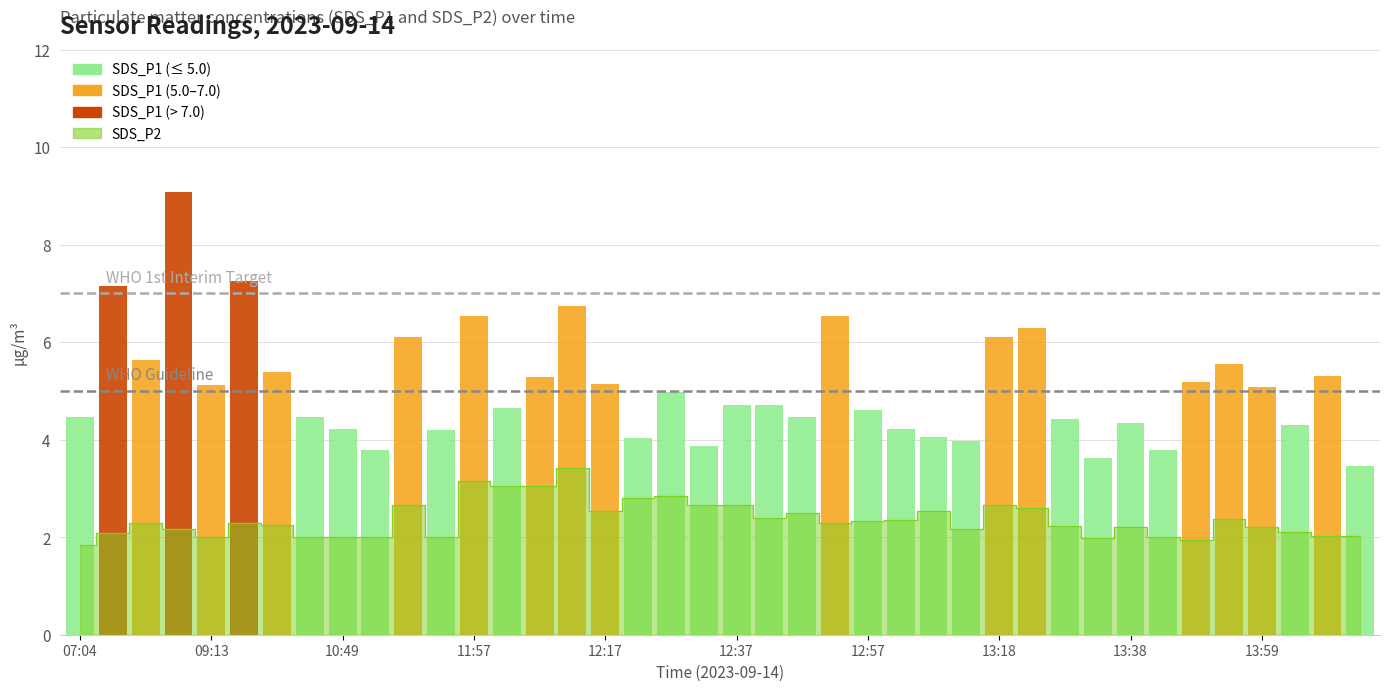

How many bars are there in total?

40